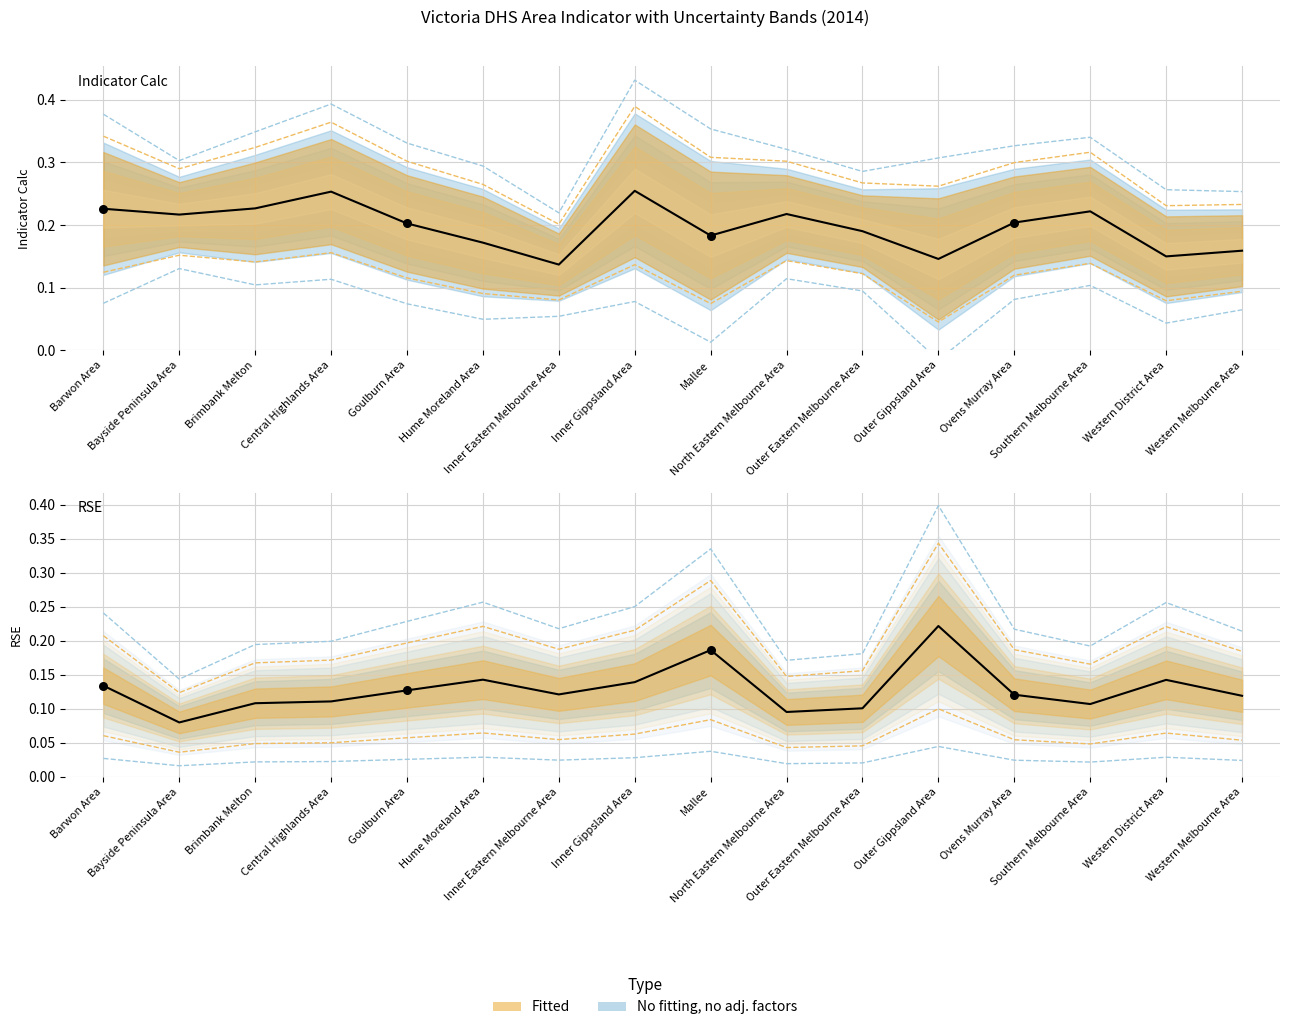

Which series has the largest Y range (max minus min)?

rse